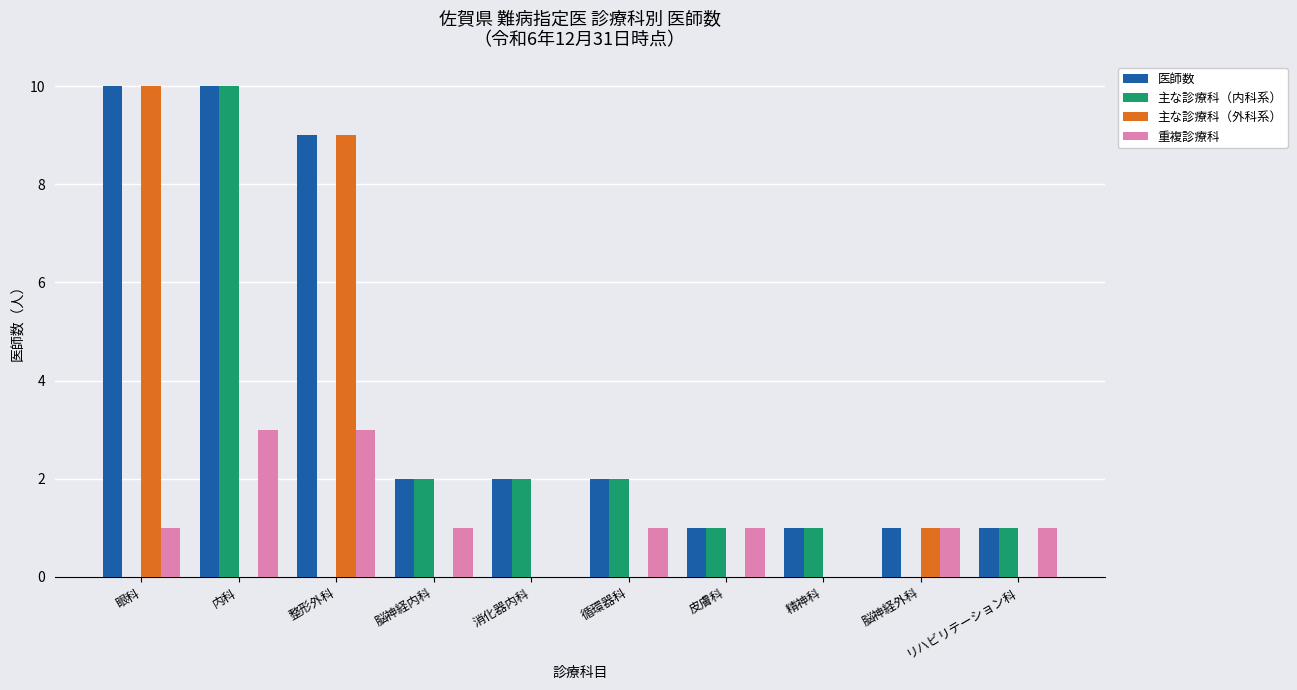

Which series has the largest total across all categories?

医師数